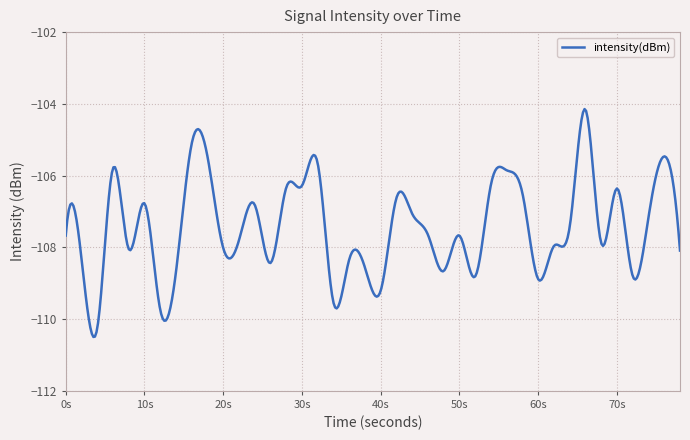

What is the maximum value shown in the chart?

-104.1